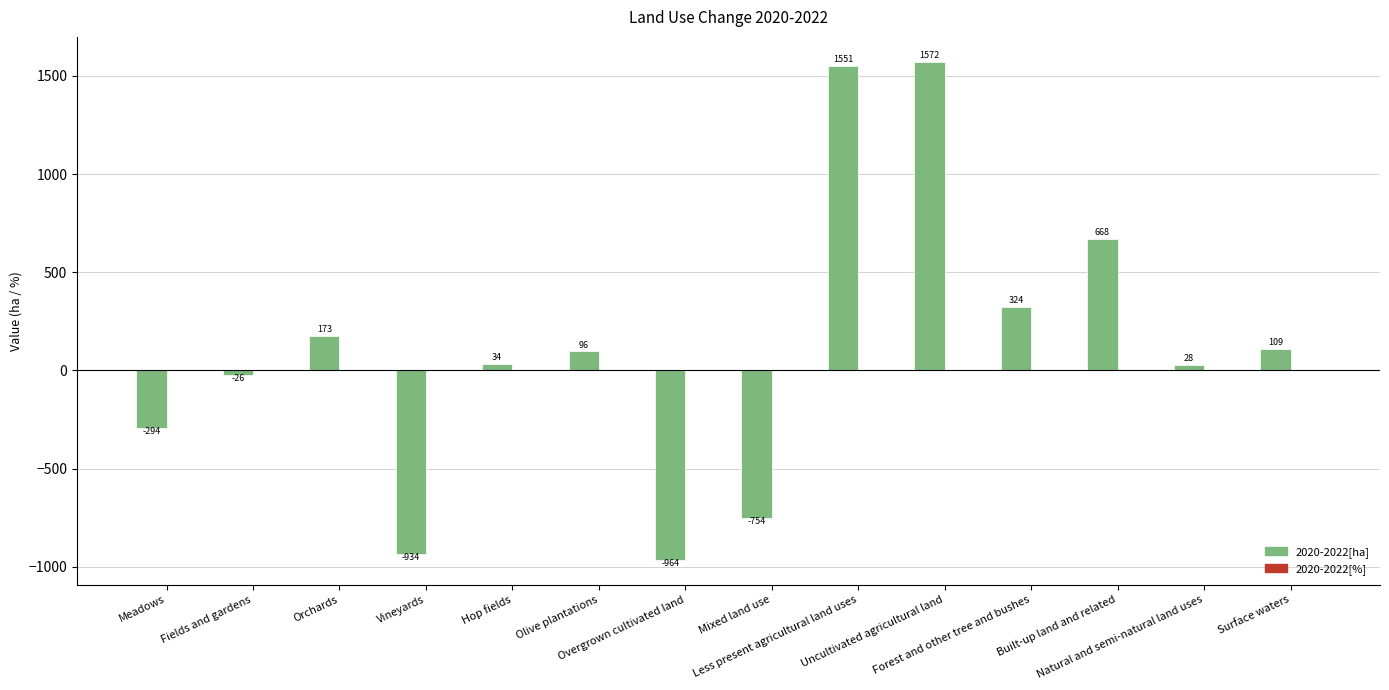

Which series has the largest total across all categories?

2020-2022[ha]